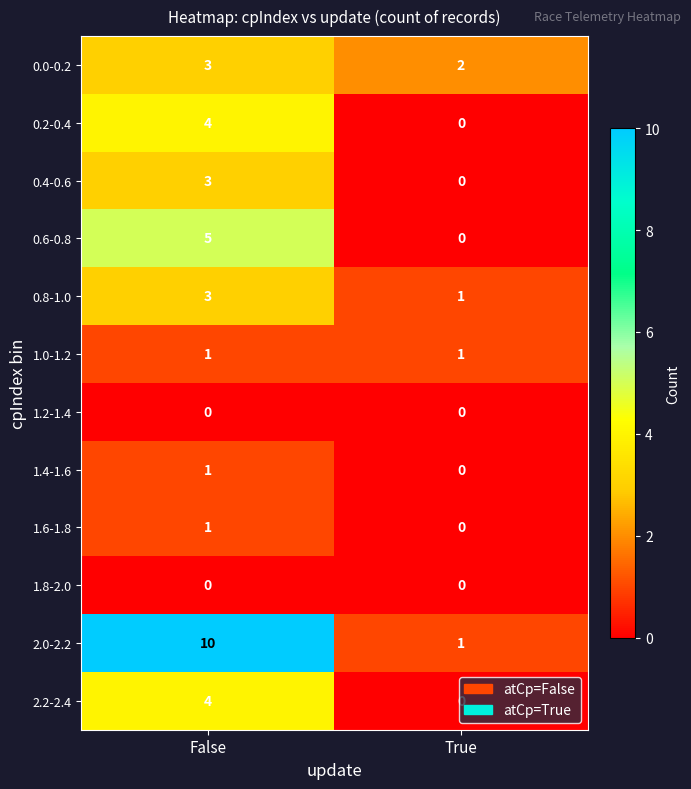

How many values in the 0.8-1.0 series are below 3?

1